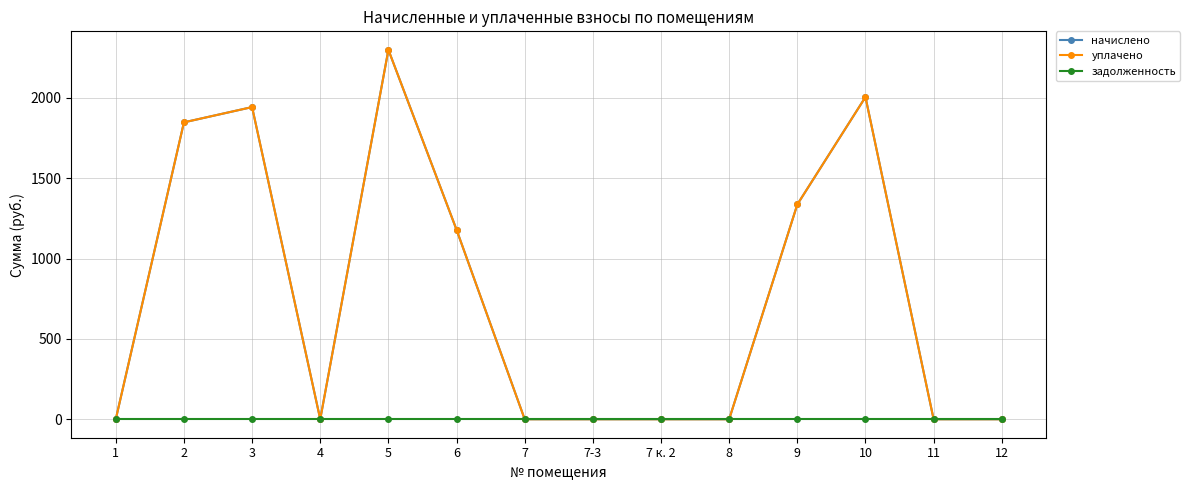

Is this an area chart (filled region under the line)?

No